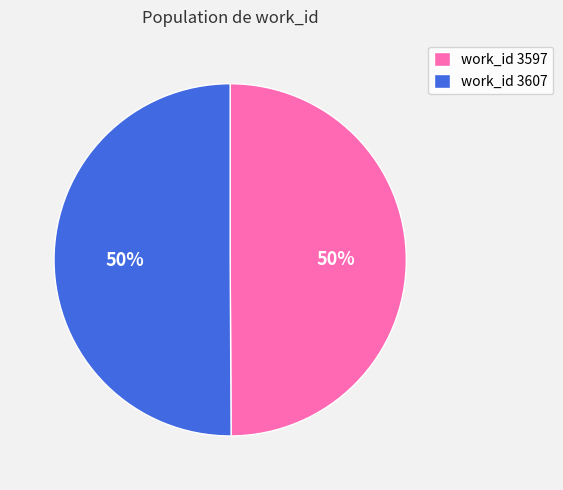

Combined, do work_id 3607 and work_id 3597 account for over 50%?

Yes